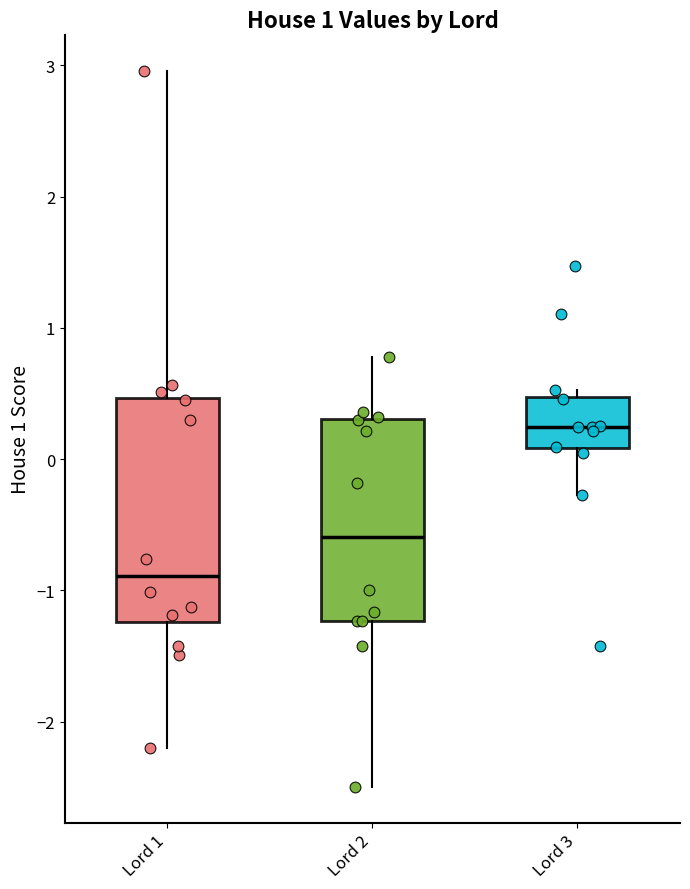

Which box has the lowest median line?

Lord 1